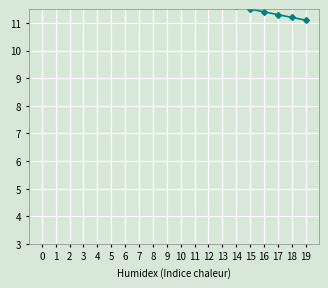

List the labels in order of value, largest first.

0, 1, 2, 3, 4, 5, 6, 7, 8, 9, 10, 11, 12, 13, 14, 15, 16, 17, 18, 19